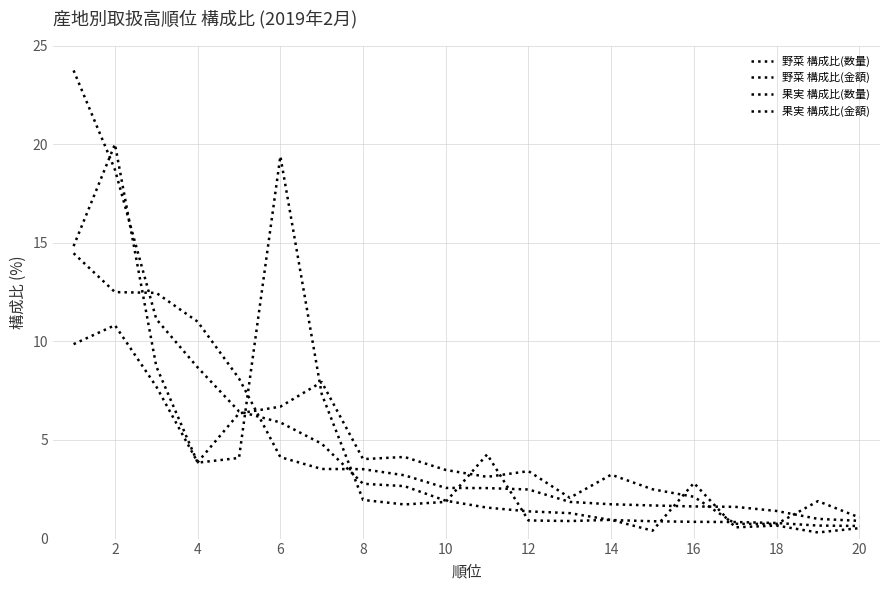

What is the difference between the maximum and minimum values in the 野菜 構成比(数量) series?

13.6